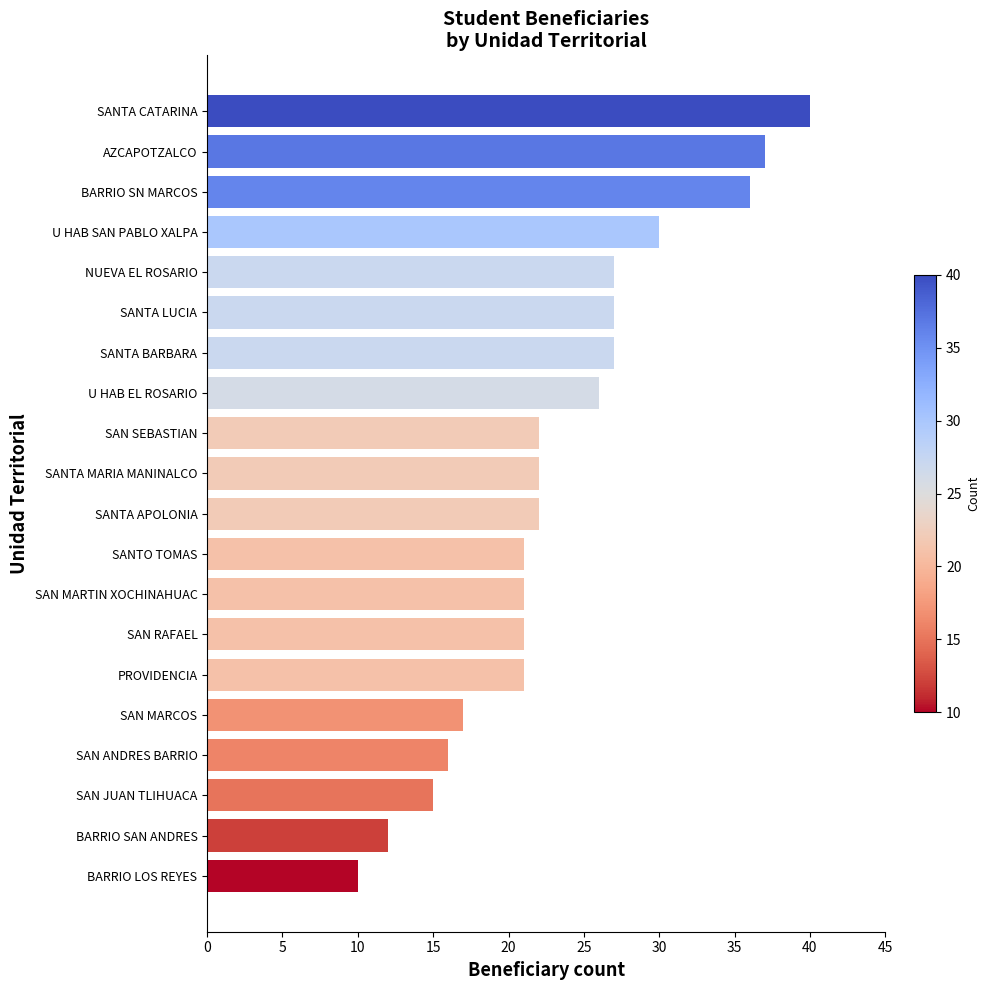

Is it true that the value at SAN ANDRES BARRIO is 10?

False